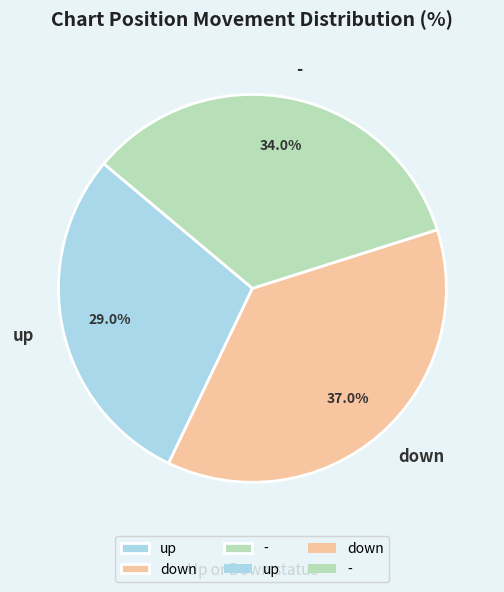

To the nearest percent, what is the combined percentage of up and down?

66%